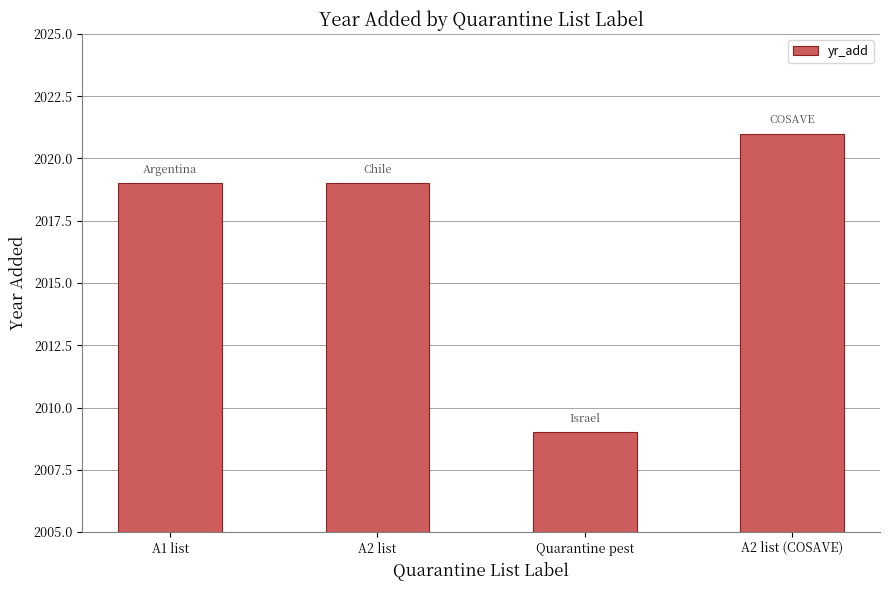

True or false: the data shows 1401 at A2 list (COSAVE).

False